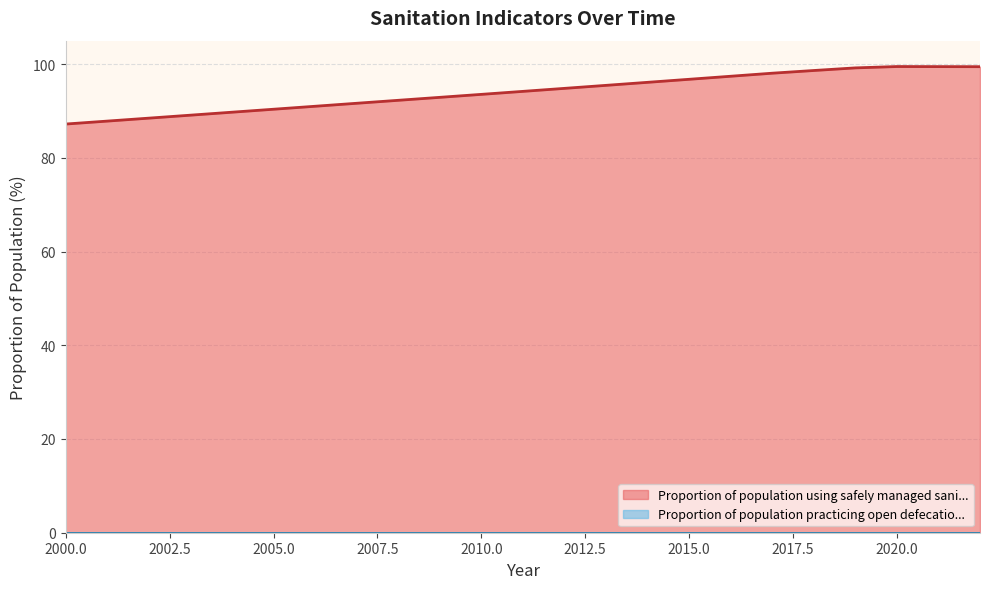

What is the change in value from 2008 to 2009?

+0.6